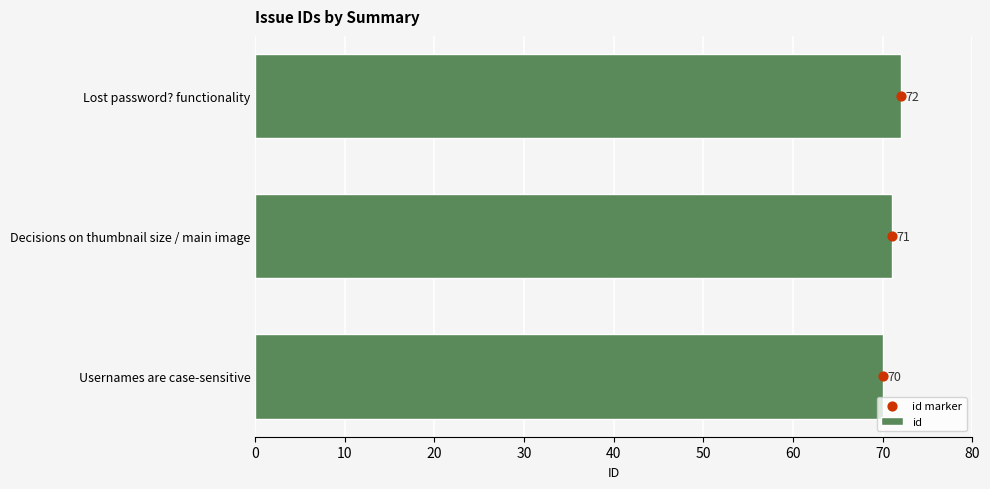

At how many categories does at least one series exceed 63?

3